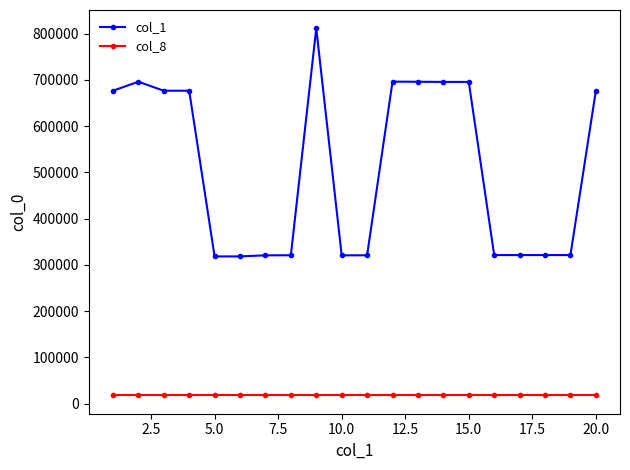

What is the smallest value displayed?

18000